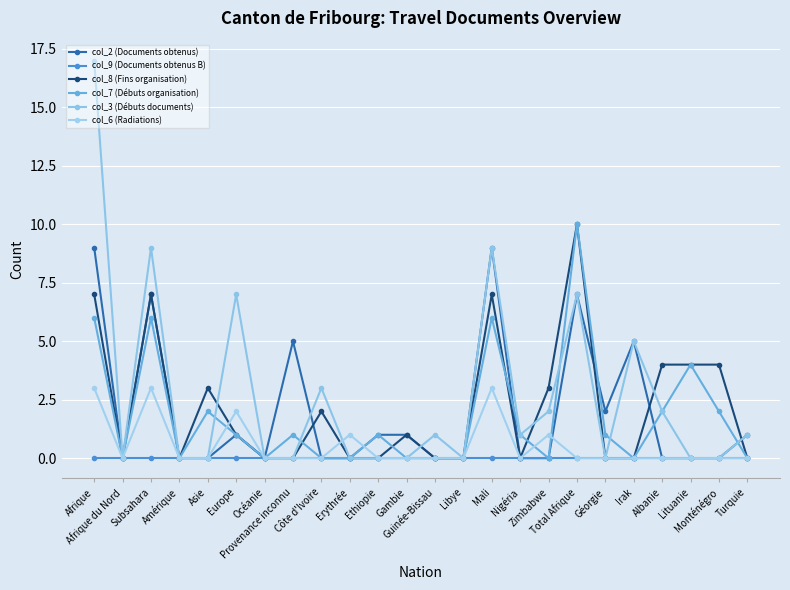

True or false: col_8 (Fins organisation) and col_2 (Documents obtenus) intersect in this chart.

True